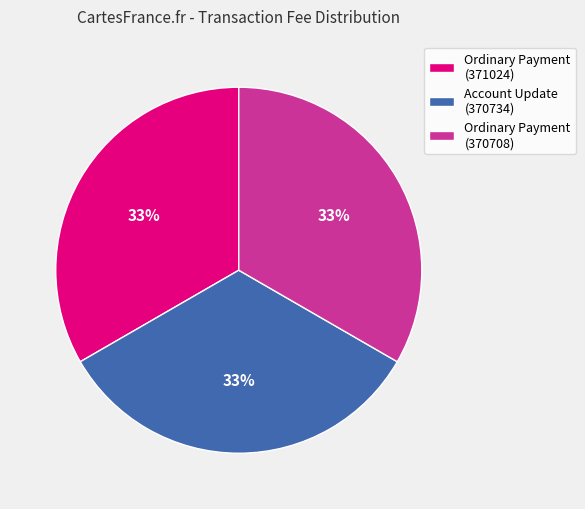

Does Account Update (370734) represent more than half of the total?

No